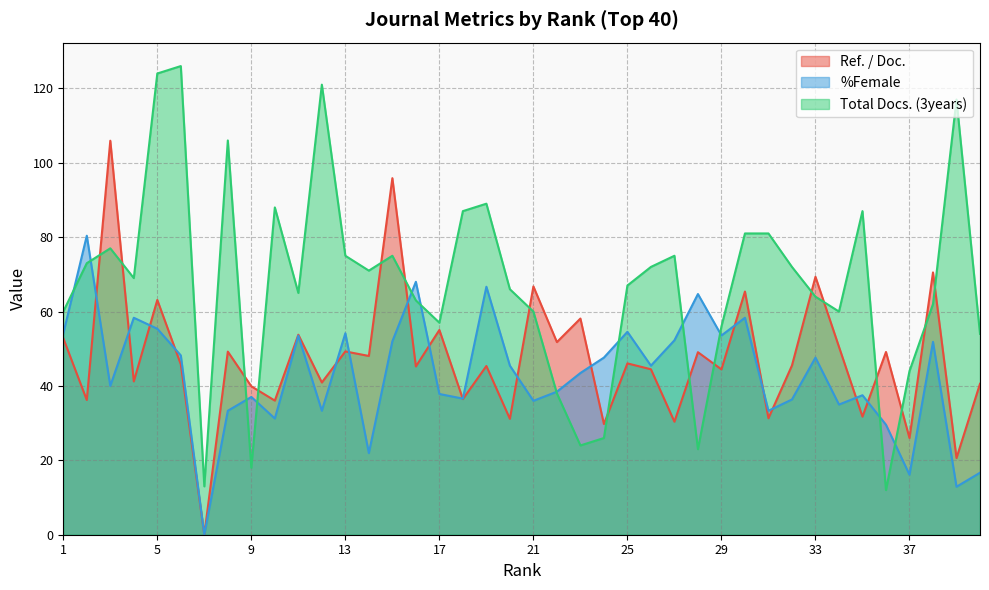

Rank the categories by %Female value from highest to lowest.

2, 16, 19, 28, 4, 30, 5, 25, 13, 1, 29, 11, 27, 15, 38, 6, 24, 33, 20, 26, 23, 3, 22, 17, 35, 9, 18, 32, 21, 34, 8, 12, 31, 10, 36, 14, 40, 37, 39, 7